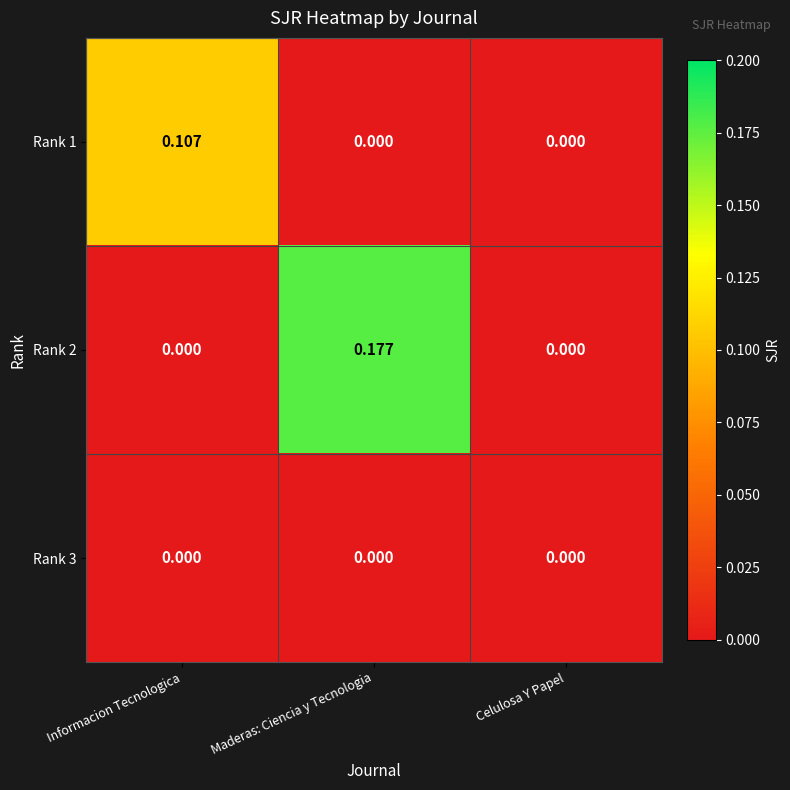

Between Maderas: Ciencia y Tecnologia and Celulosa Y Papel, which series saw the biggest shift?

Rank 2